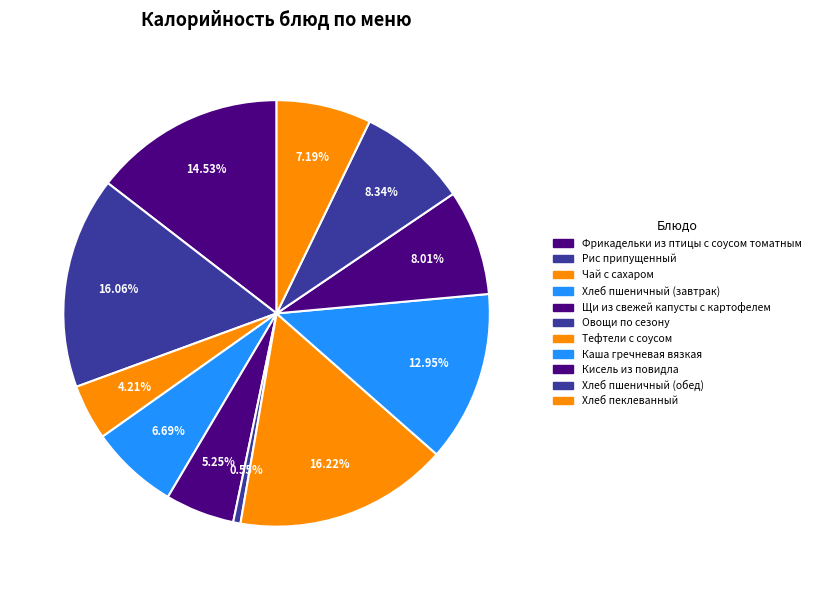

To the nearest percent, what is the average slice percentage?

9%